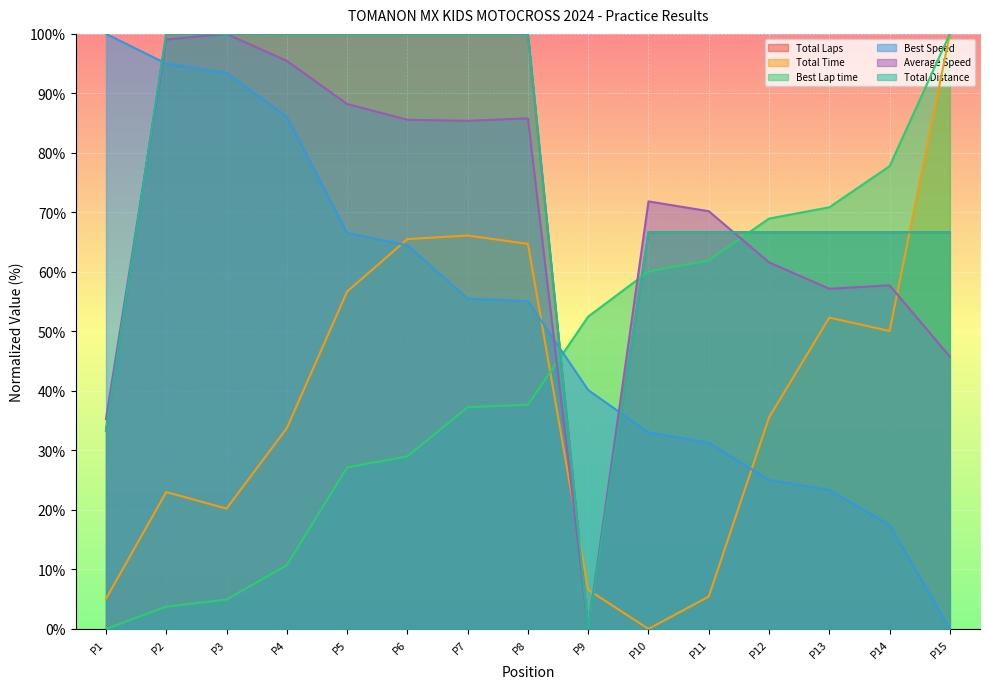

What are all the series names shown in the legend?

Total Laps, Total Time, Best Lap time, Best Speed, Average Speed, Total Distance